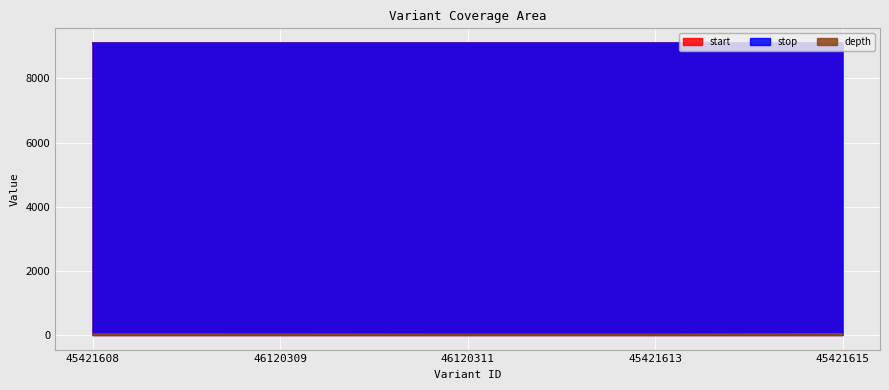

At which label is stop closest to 9104?

45421608